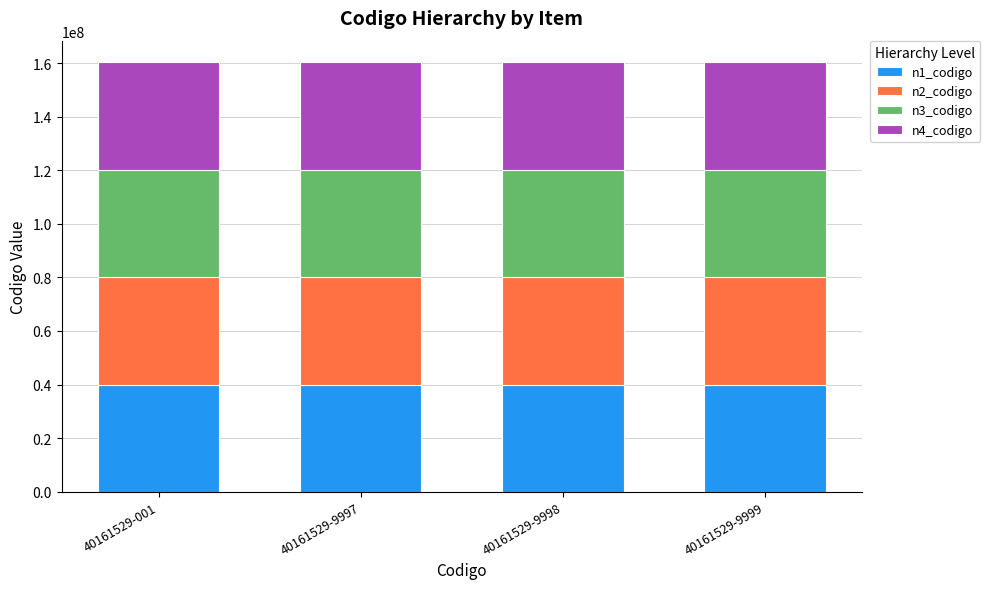

What is the lowest value of the n1_codigo series?

40000000